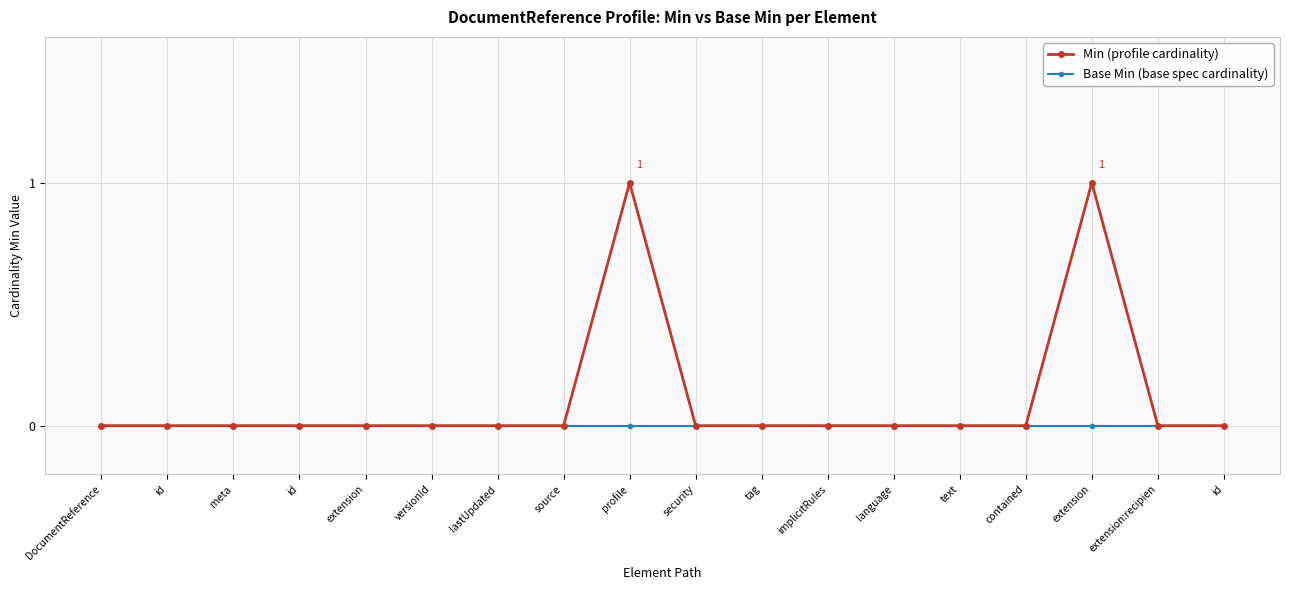

How many data points does each series have?

18